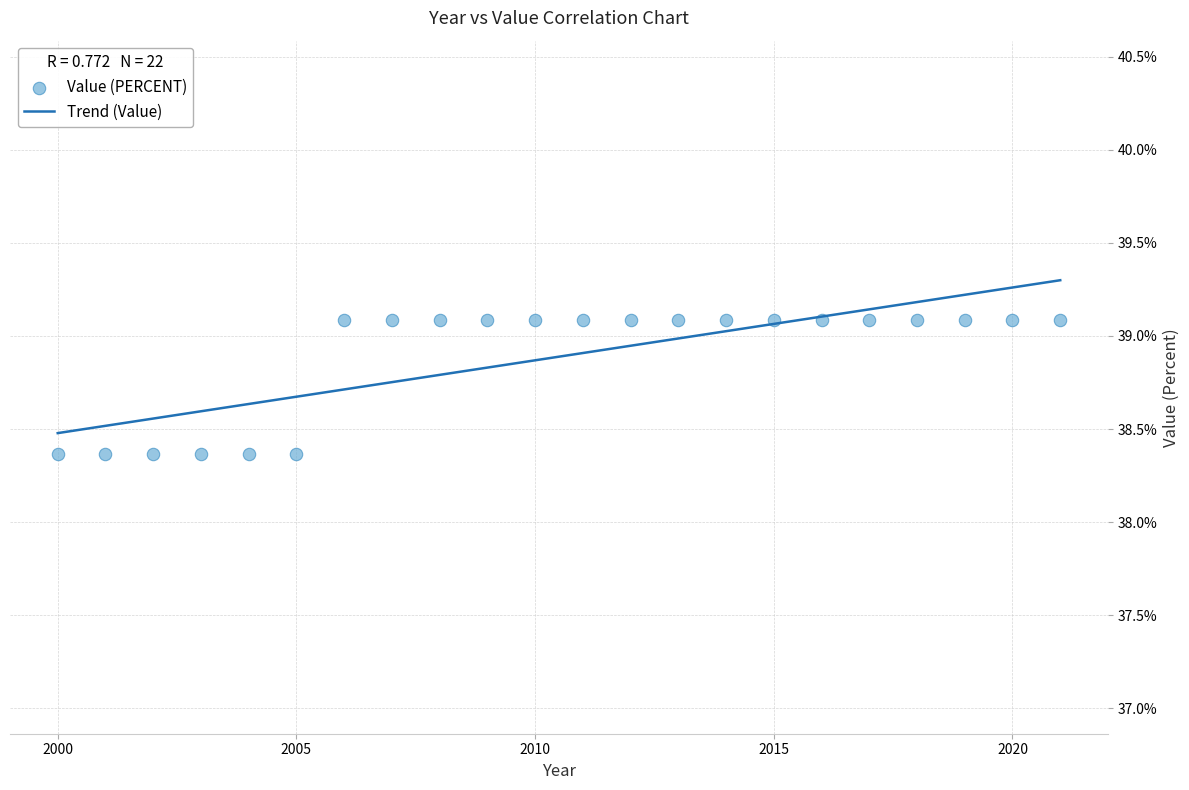

What is the range of Y values (max minus min)?

0.7